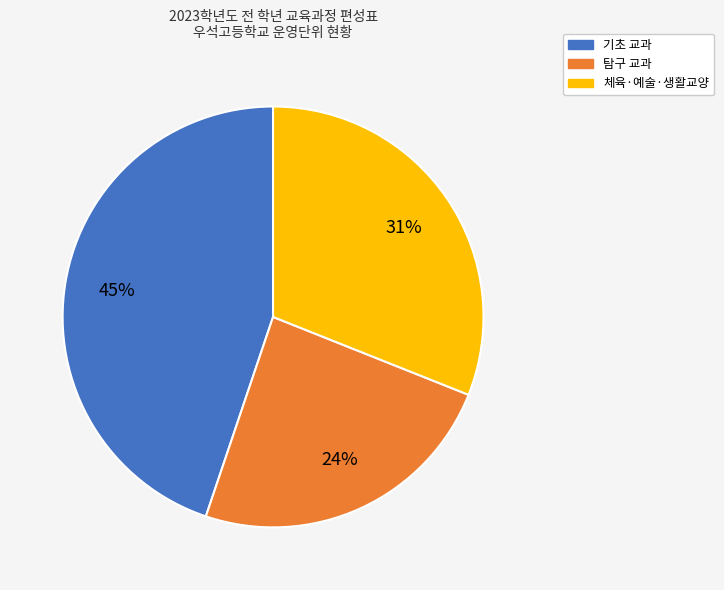

Count the number of slices in the pie.

3